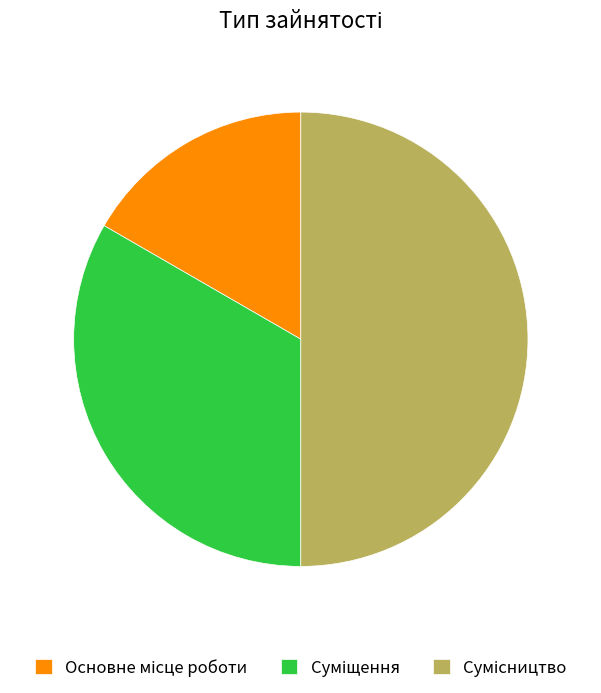

How many segments does this pie chart have?

3